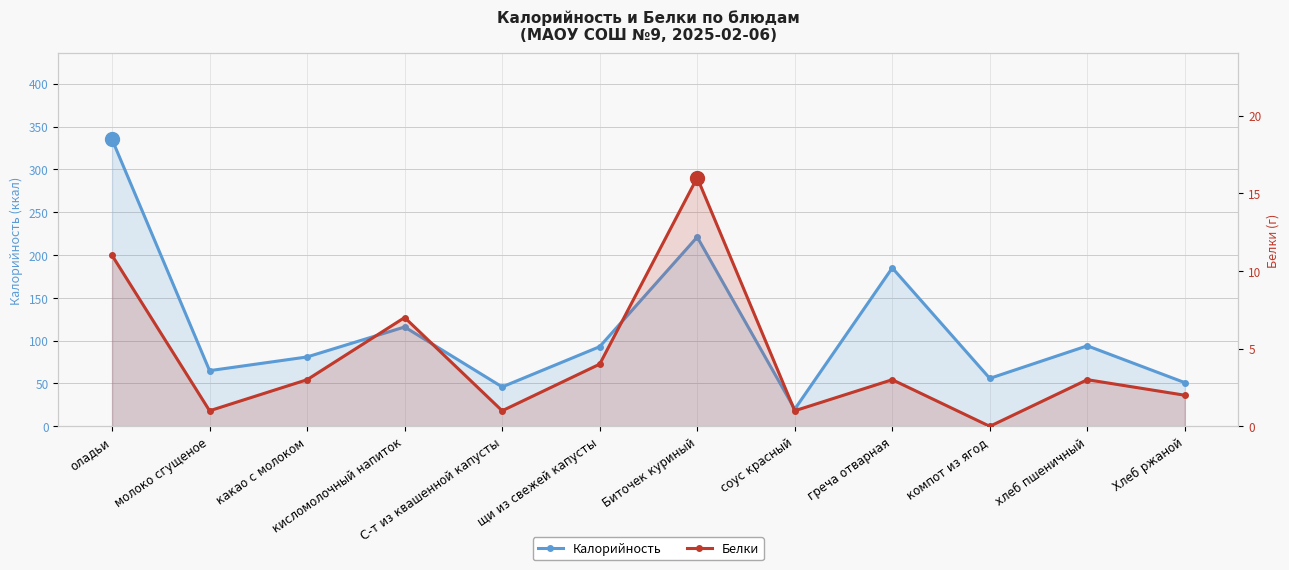

True or false: Калорийность and Белки intersect in this chart.

False